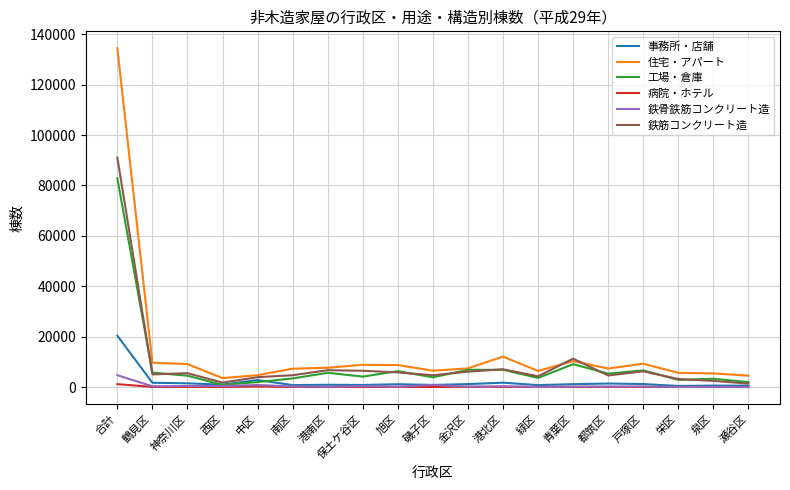

Which series has the largest total across all categories?

住宅・アパート